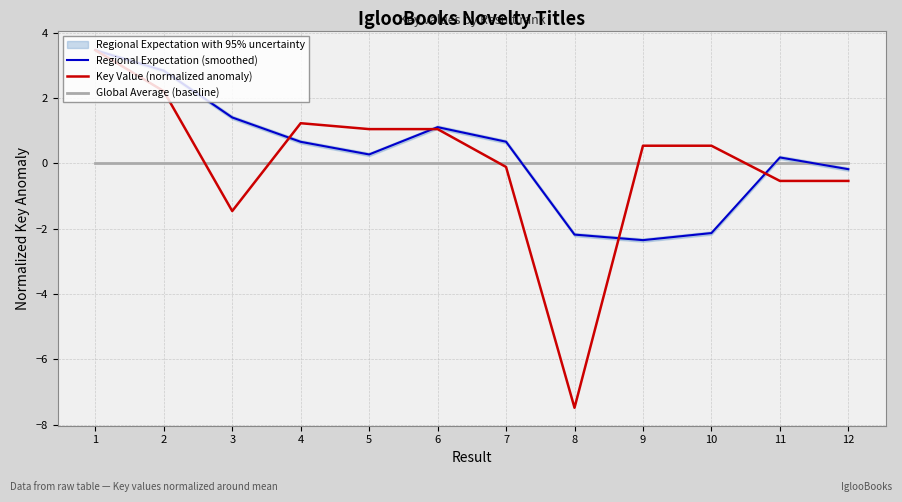

How many interior local peaks does the Regional Expectation (smoothed) series have?

2